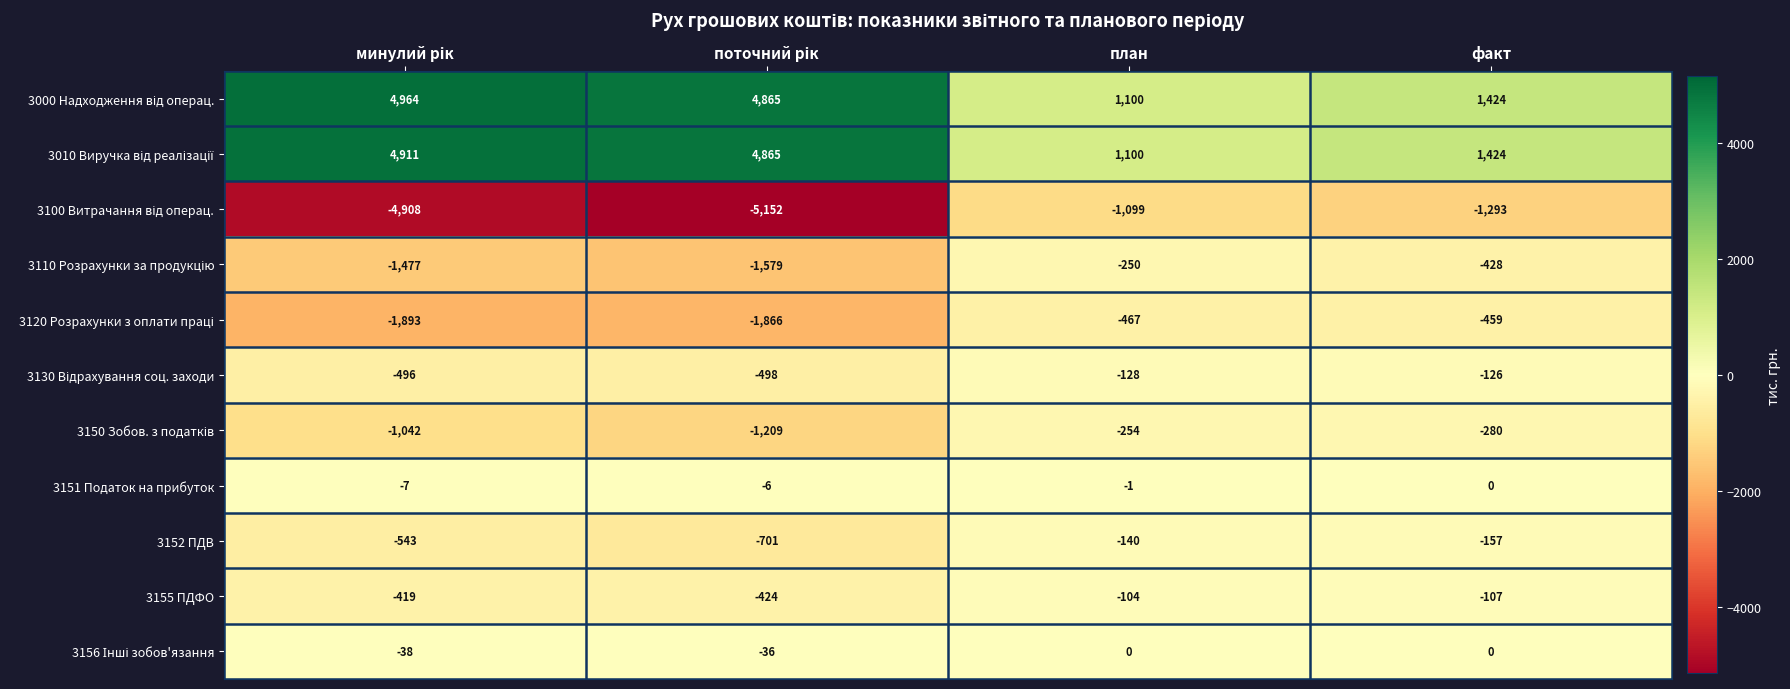

What is the difference between the highest and lowest values at факт?

2717